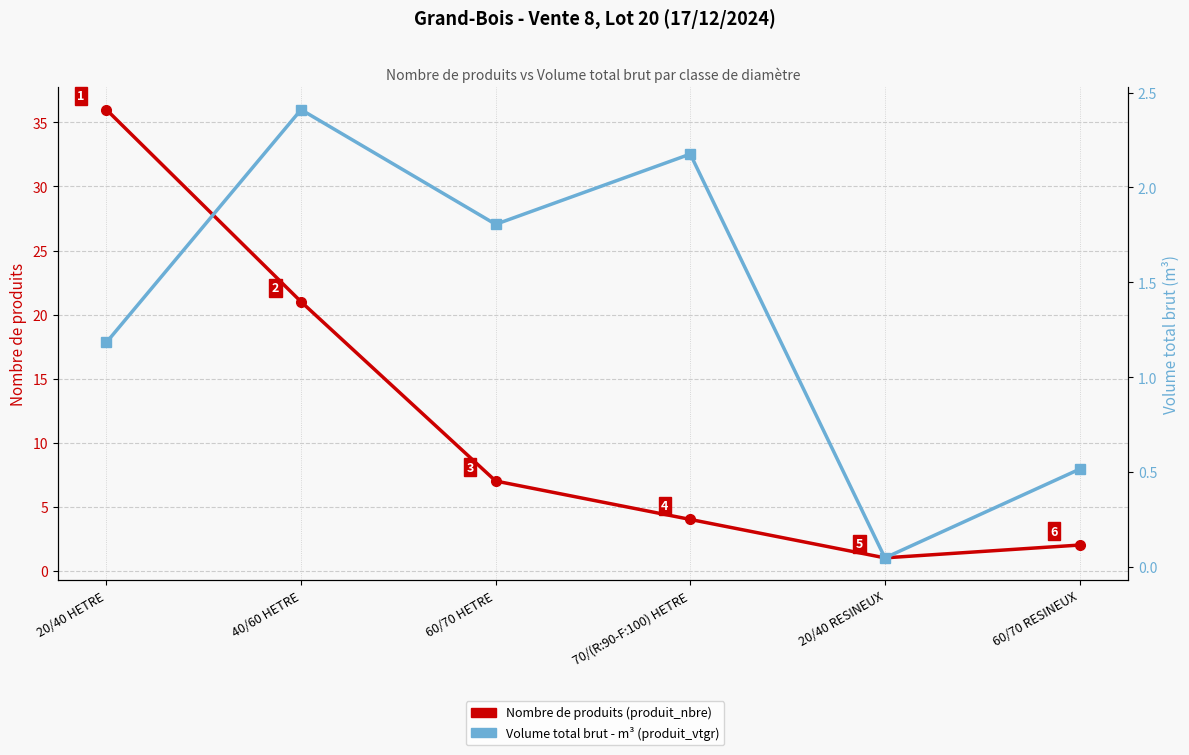

Rank the categories by Nombre de produits (produit_nbre) value from lowest to highest.

20/40 RESINEUX, 60/70 RESINEUX, 70/(R:90-F:100) HETRE, 60/70 HETRE, 40/60 HETRE, 20/40 HETRE